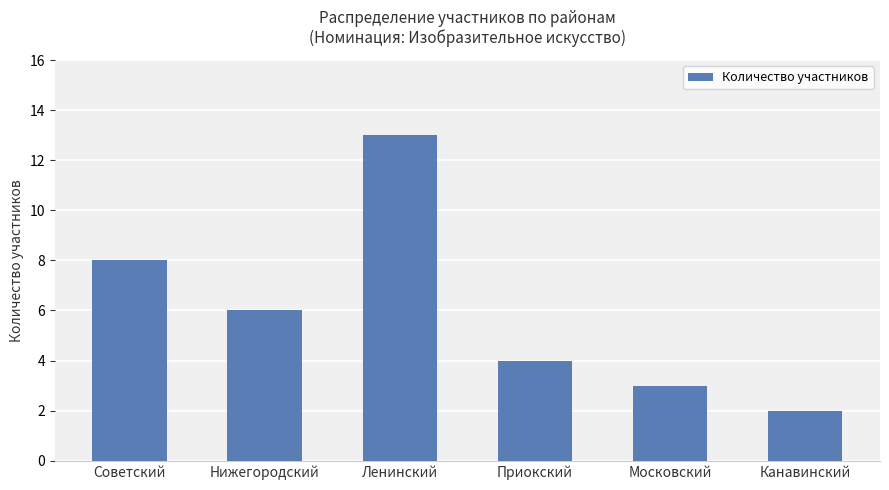

What is the label of the 6th bar from the right?

Советский